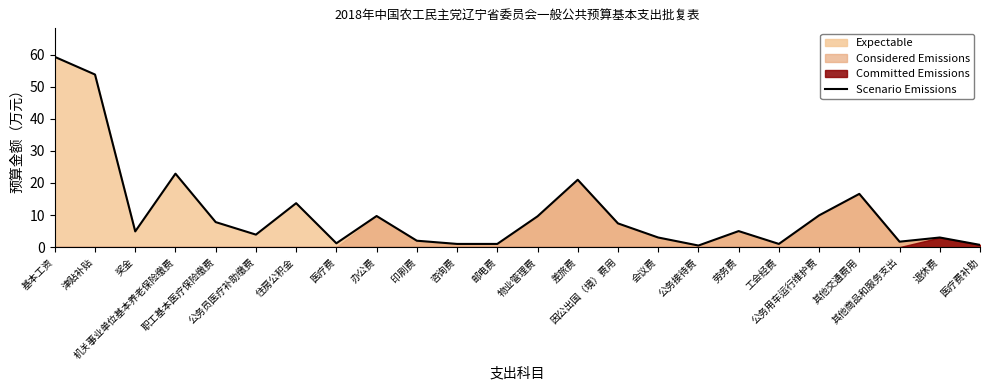

What is the minimum value shown in the chart?

0.5